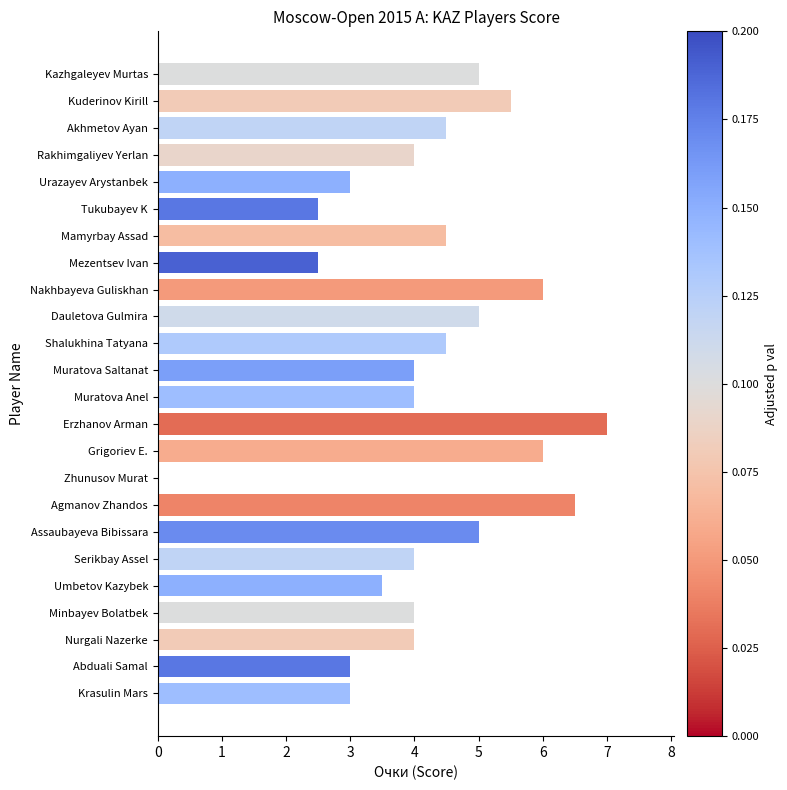

Reading bottom to top, transcribe all the data shown in this chart.

Krasulin Mars=3.0	Abduali Samal=3.0	Nurgali Nazerke=4.0	Minbayev Bolatbek=4.0	Umbetov Kazybek=3.5	Serikbay Assel=4.0	Assaubayeva Bibissara=5.0	Agmanov Zhandos=6.5	Zhunusov Murat=0.0	Grigoriev E.=6.0	Erzhanov Arman=7.0	Muratova Anel=4.0	Muratova Saltanat=4.0	Shalukhina Tatyana=4.5	Dauletova Gulmira=5.0	Nakhbayeva Guliskhan=6.0	Mezentsev Ivan=2.5	Mamyrbay Assad=4.5	Tukubayev K=2.5	Urazayev Arystanbek=3.0	Rakhimgaliyev Yerlan=4.0	Akhmetov Ayan=4.5	Kuderinov Kirill=5.5	Kazhgaleyev Murtas=5.0